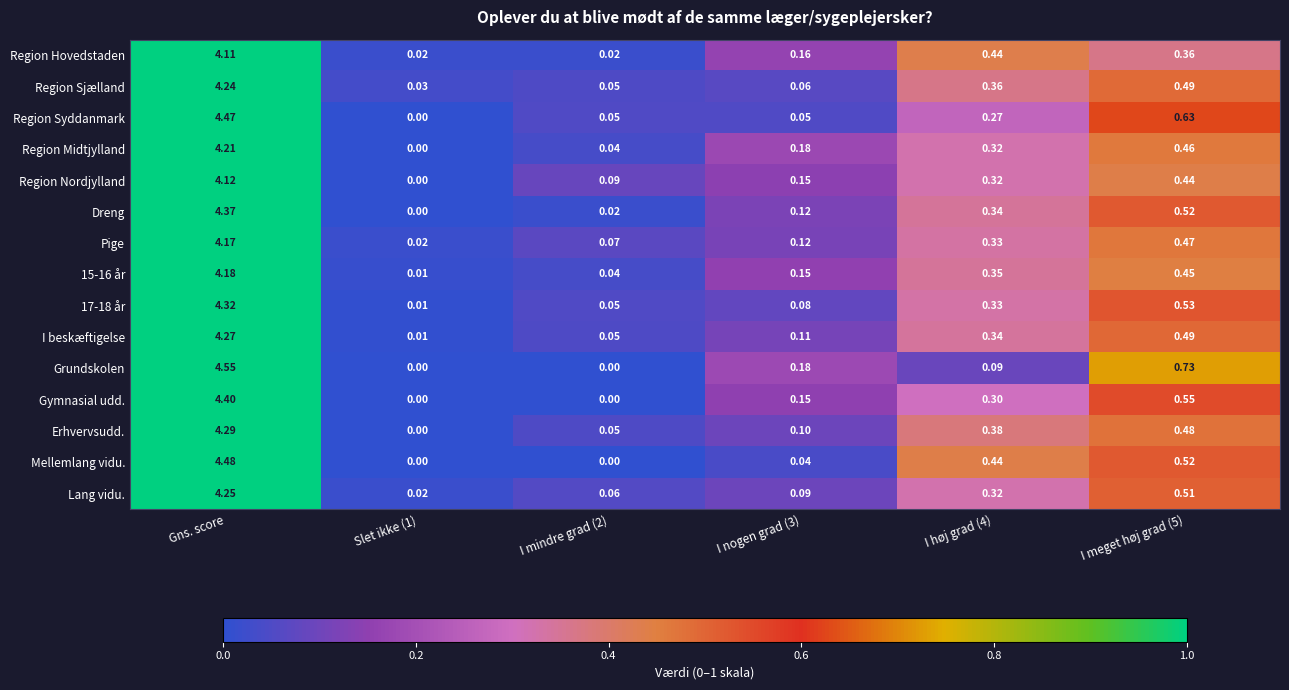

At how many categories does at least one series exceed 2?

1